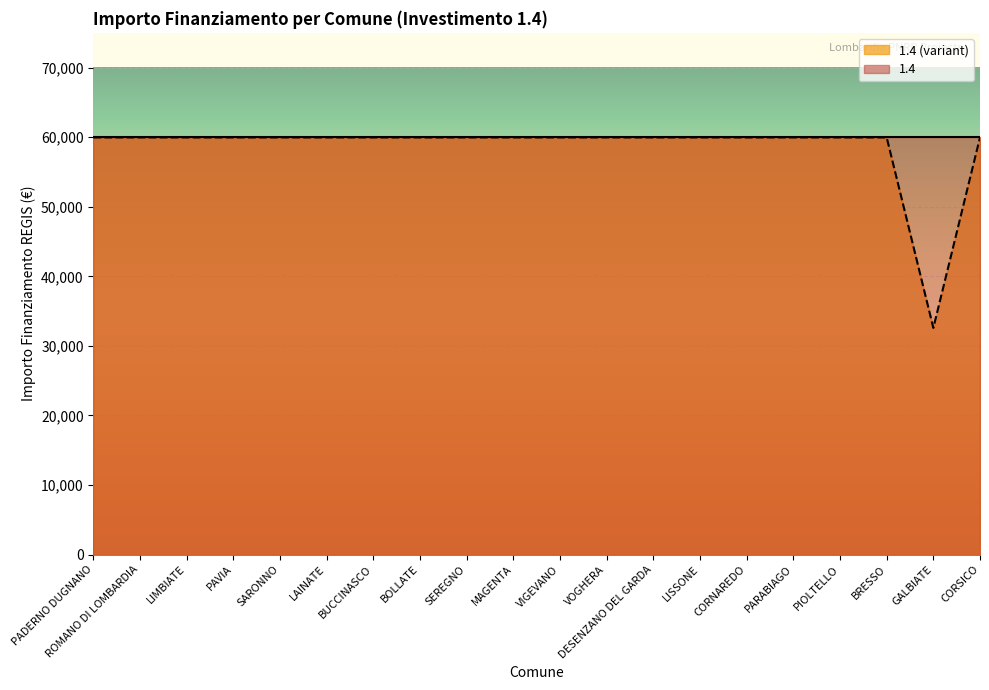

How many series are shown in this chart?

2